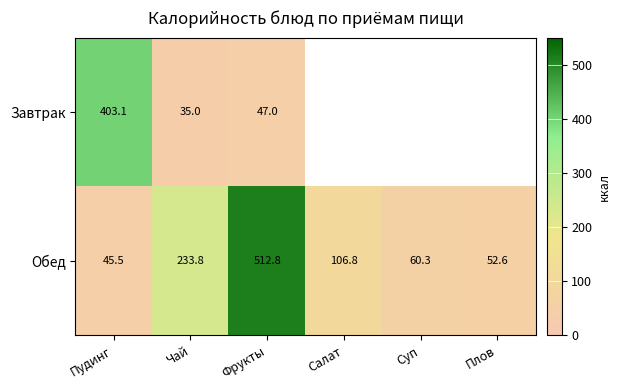

List the labels in order of Обед value, smallest first.

Пудинг, Плов, Суп, Салат, Чай, Фрукты